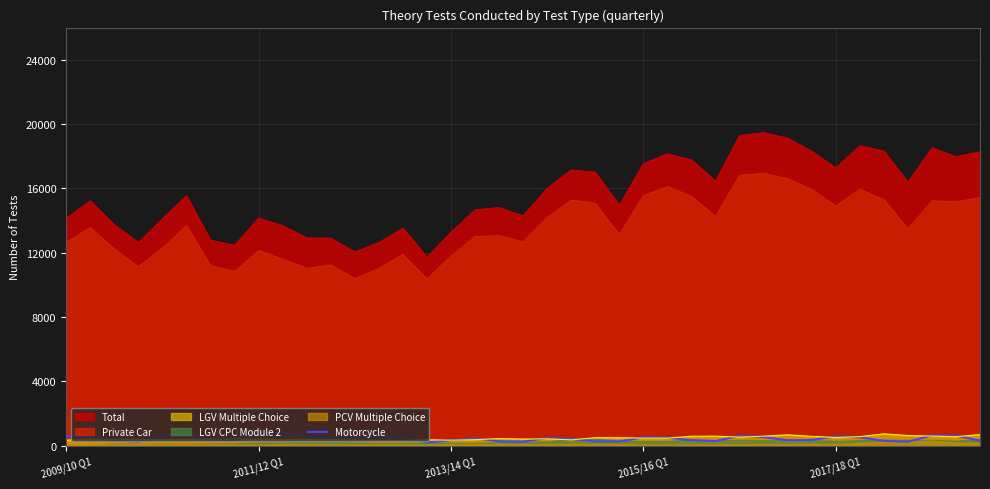

Reading left to right, extract all data points from this chart.

588	554	330	262	625	699	383	358	774	793	586	480	524	560	550	209	341	468	286	260	483	444	279	268	524	512	349	293	623	537	348	358	599	529	304	256	642	625	326